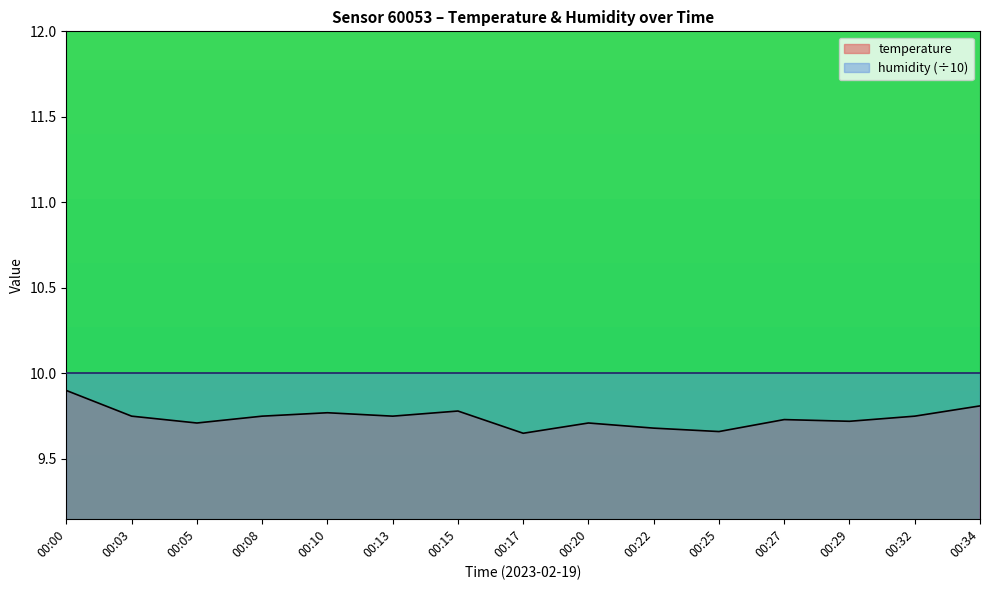

Which label corresponds to the largest value in the chart?

00:00